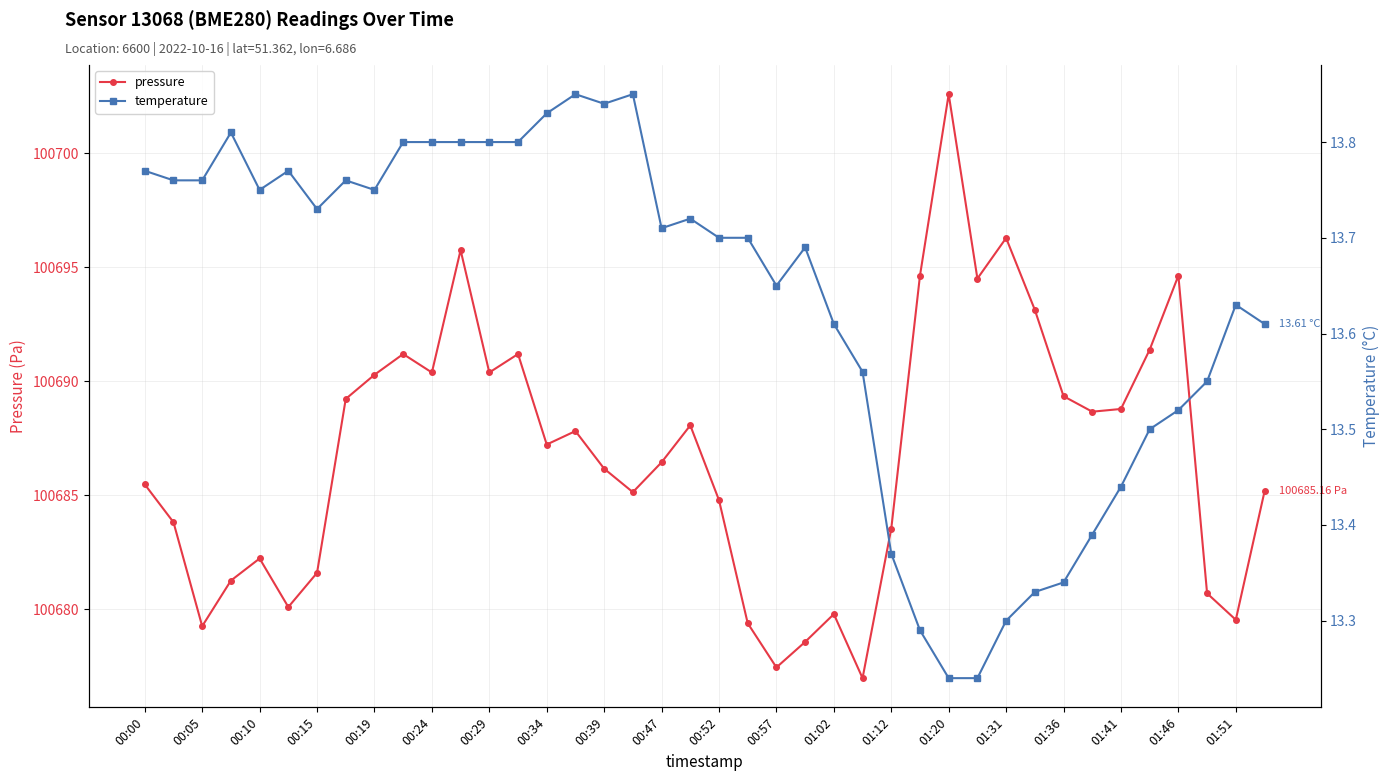

In pressure, how many points are higher than both neighbors (excluding endpoints)?

10